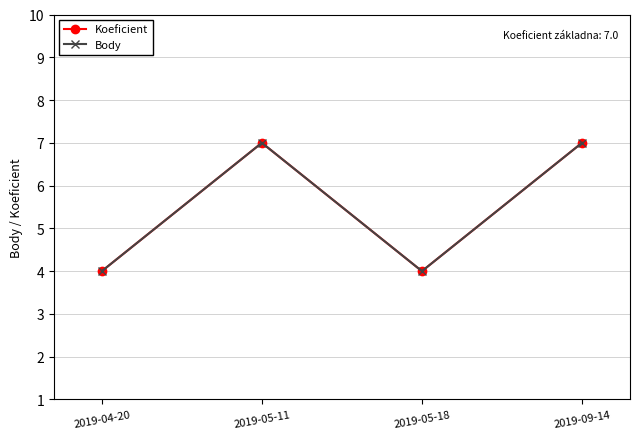

Is this an area chart (filled region under the line)?

No